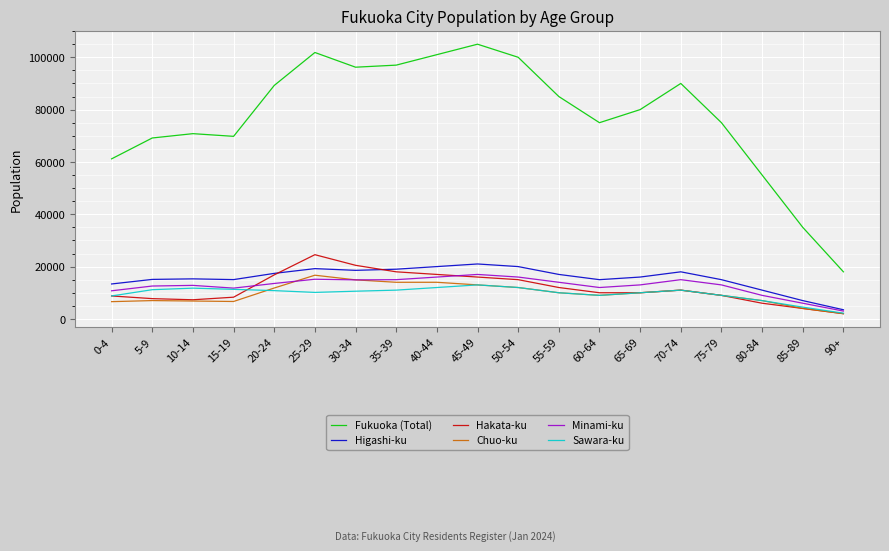

The Chuo-ku series shows 4237 at 30-34. True or false?

False